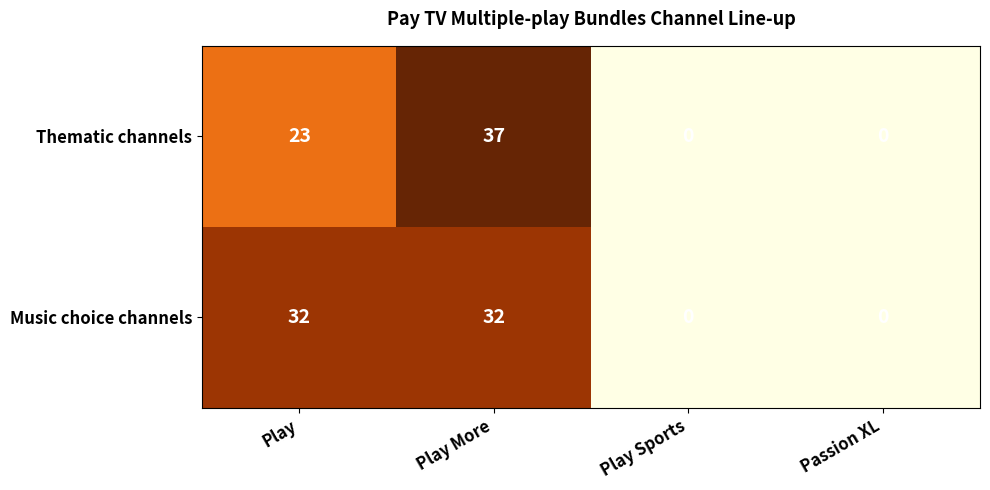

Which series changed the most between Play and Play More?

Thematic channels